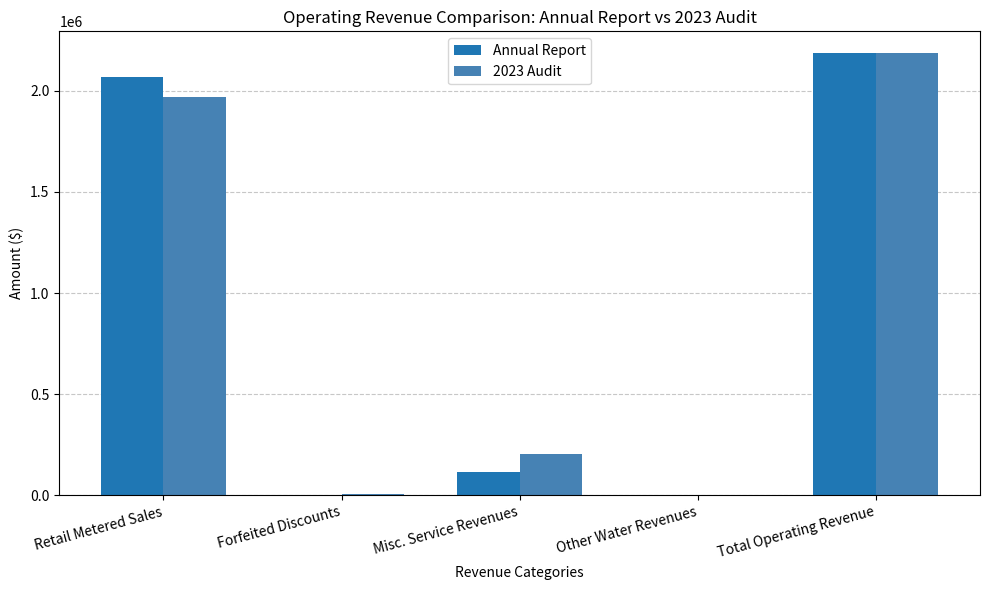

The 2023 Audit series shows 517620 at Retail Metered Sales. True or false?

False